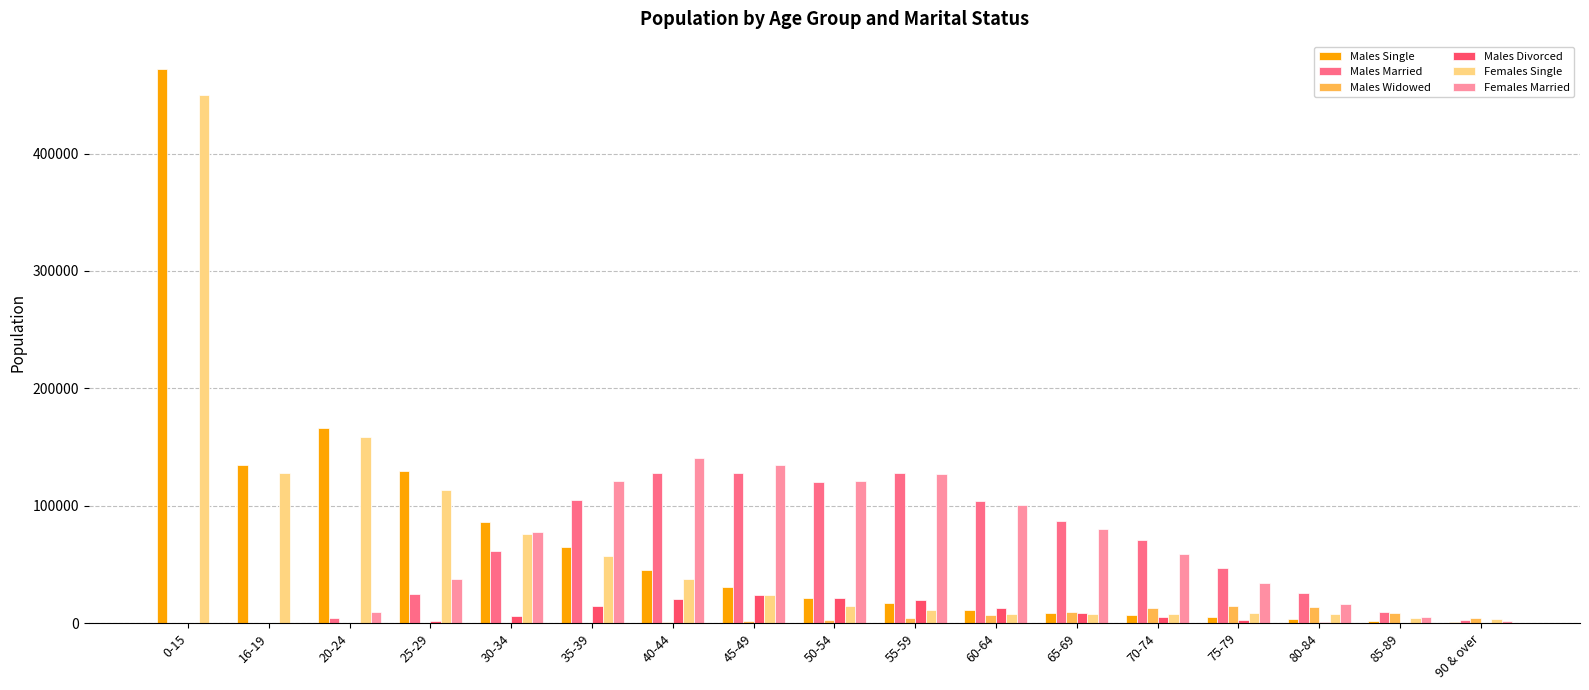

At which category does the chart reach its peak across all series?

0-15